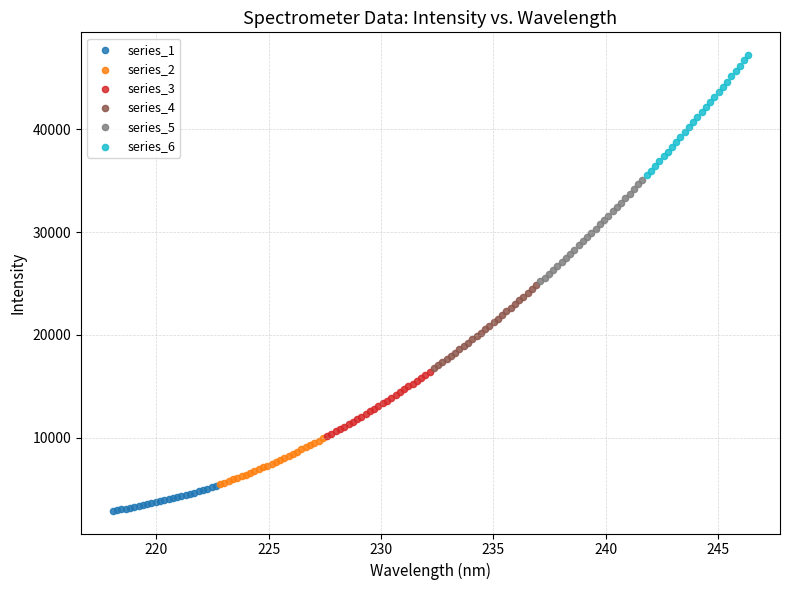

What are all the series names shown in the legend?

series_1, series_2, series_3, series_4, series_5, series_6